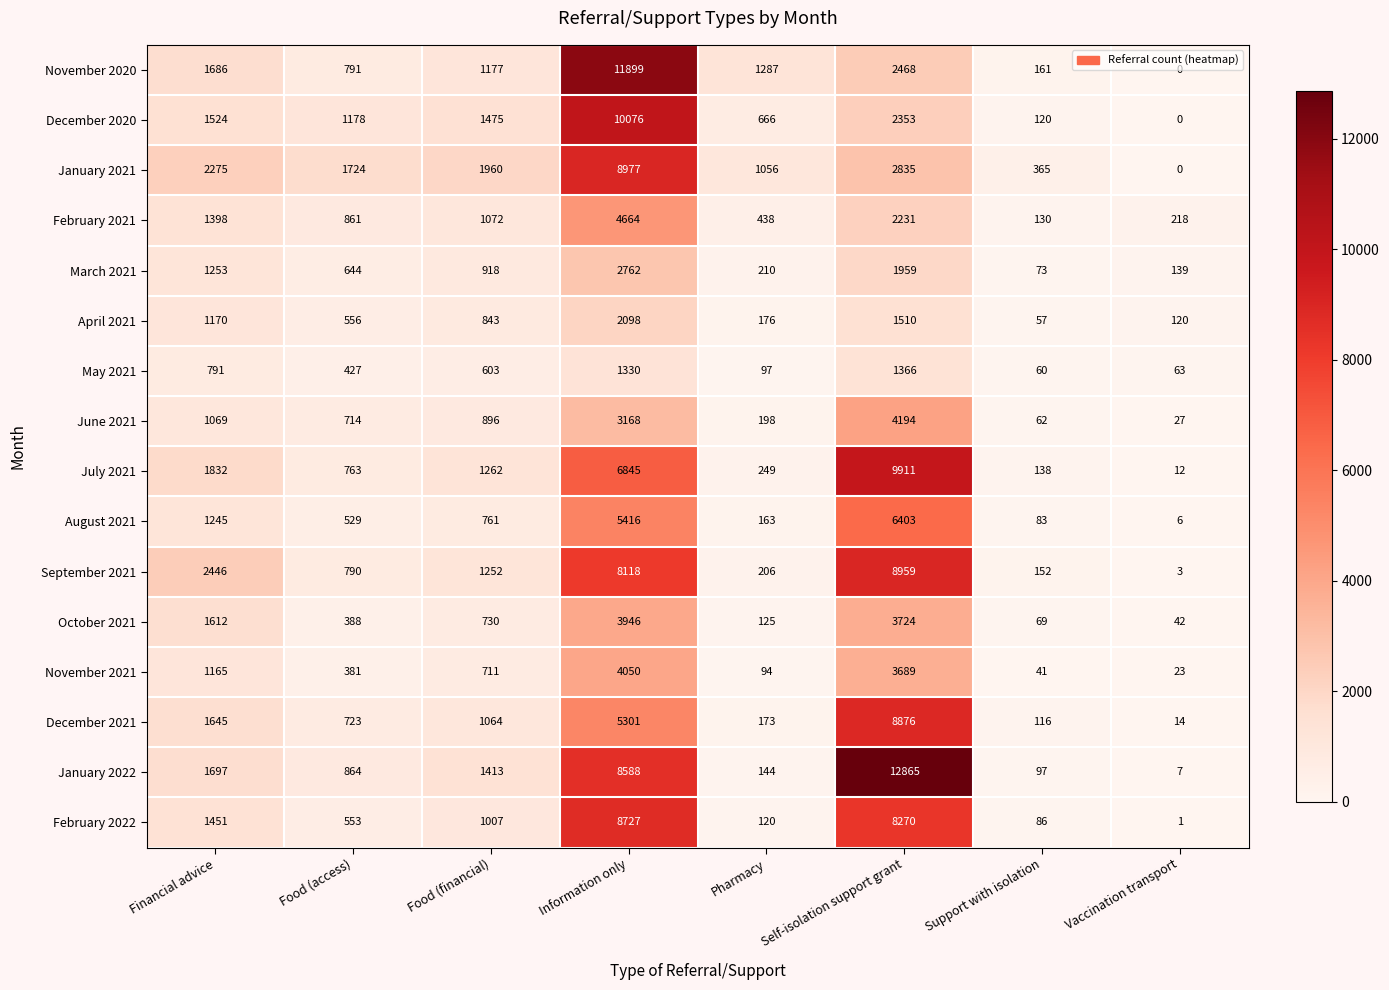

What is the difference between the maximum and minimum values in the February 2022 series?

8726